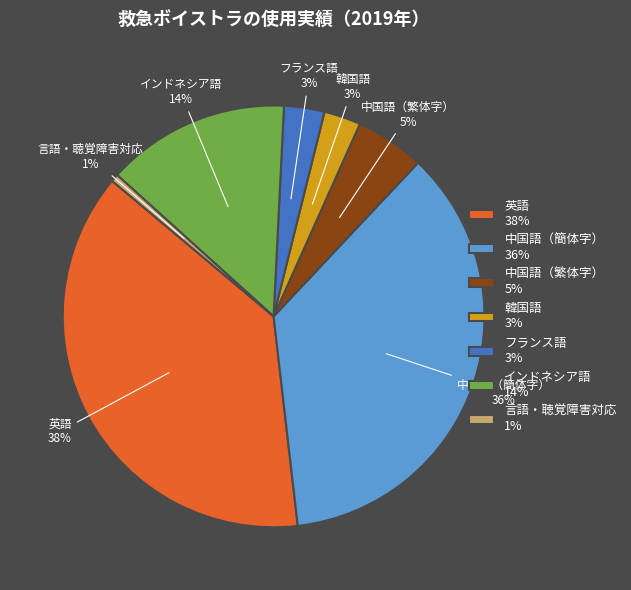

How many segments does this pie chart have?

7